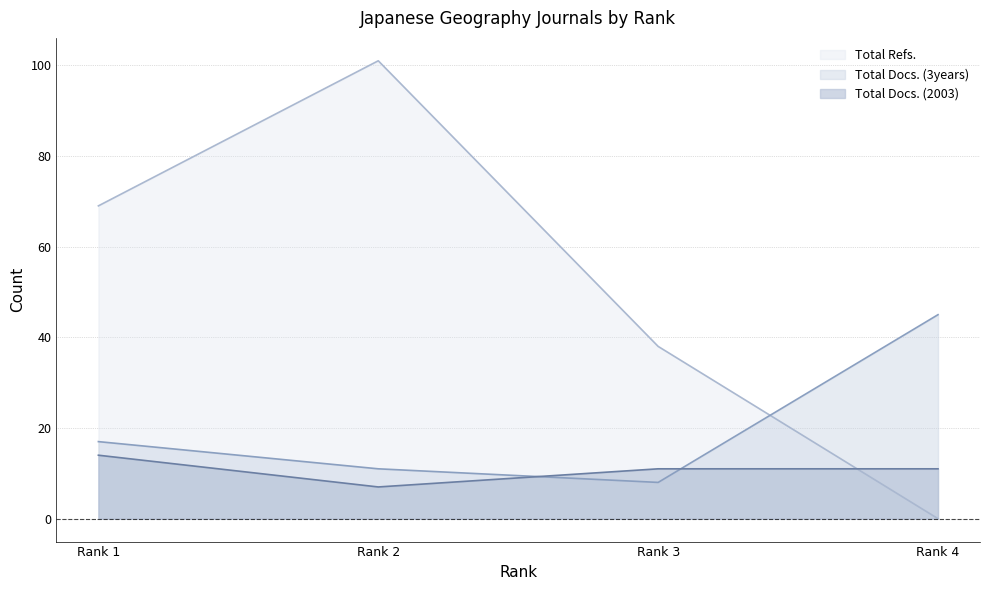

In Total Docs. (2003), how many points are lower than both neighbors (excluding endpoints)?

1